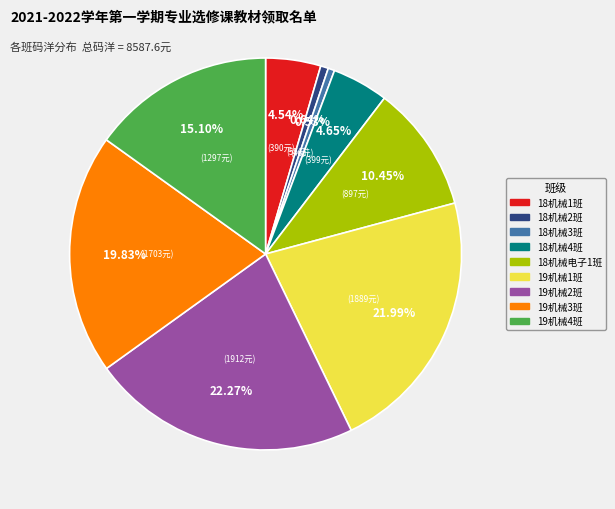

Is it true that 18机械1班 is 5% of the pie?

True